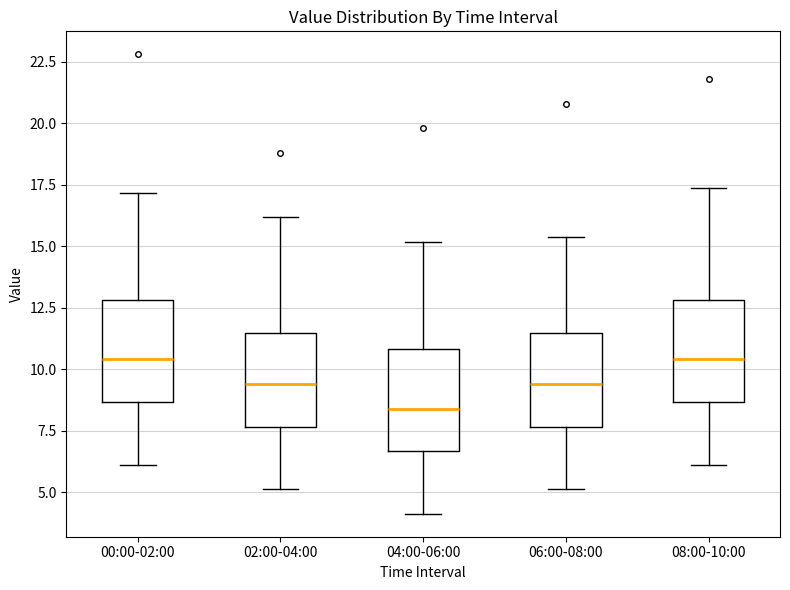

Reading left to right, transcribe this box plot: for each box, give where its median line is, the range the box spans, and where its two whiskers end, as read against the y-axis. The values are not printed on the chart, so give them approximately, as read against the axis.

00:00-02:00: median 10.5, box 8.5 to 13.0, whiskers 6.0 to 17.0
02:00-04:00: median 9.5, box 7.5 to 11.5, whiskers 5.0 to 16.0
04:00-06:00: median 8.5, box 6.5 to 11.0, whiskers 4.0 to 15.0
06:00-08:00: median 9.5, box 7.5 to 11.5, whiskers 5.0 to 15.5
08:00-10:00: median 10.5, box 8.5 to 13.0, whiskers 6.0 to 17.5